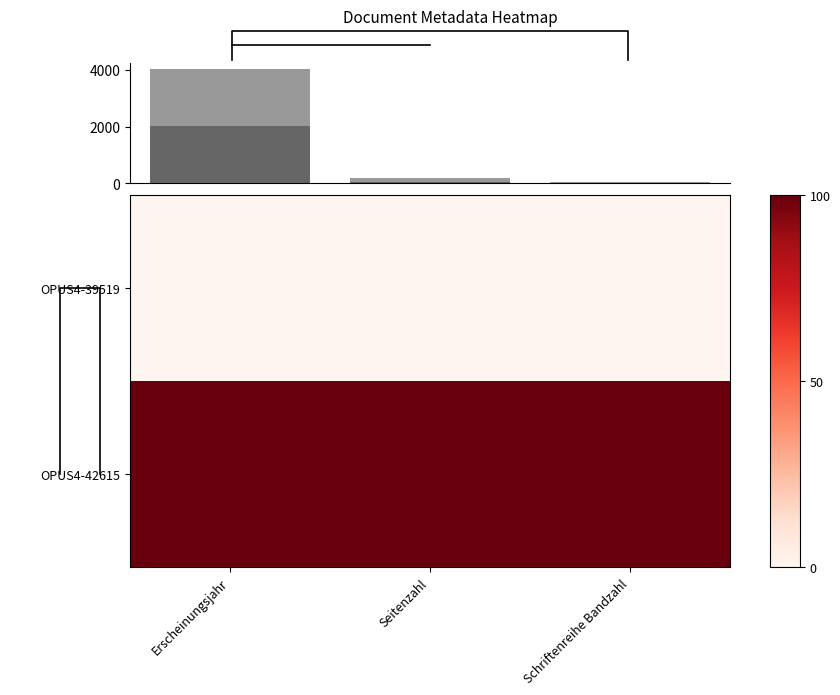

Between Schriftenreihe Bandzahl and Seitenzahl, which is larger?

Seitenzahl